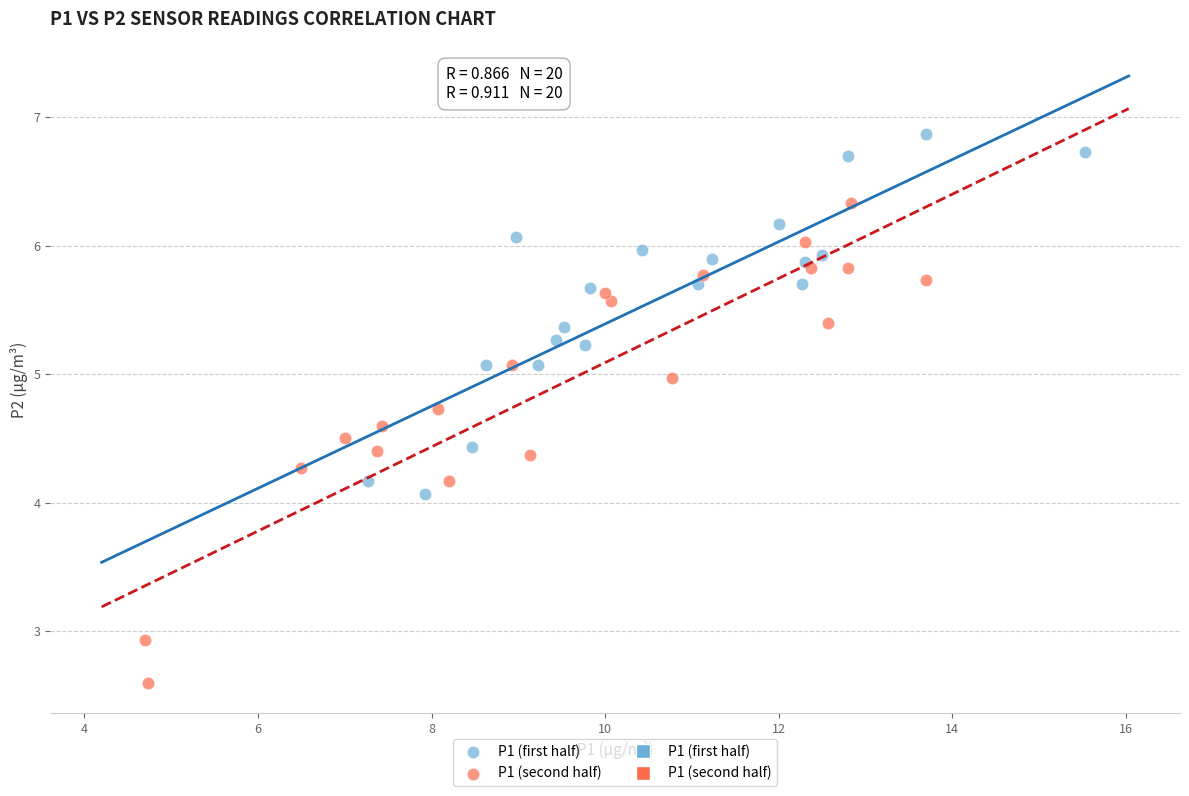

Which series contains the lowest Y value?

P1 (second half)